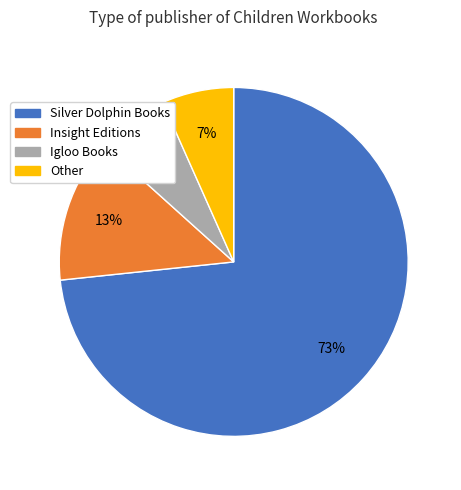

To the nearest percent, what portion does Insight Editions represent?

13%